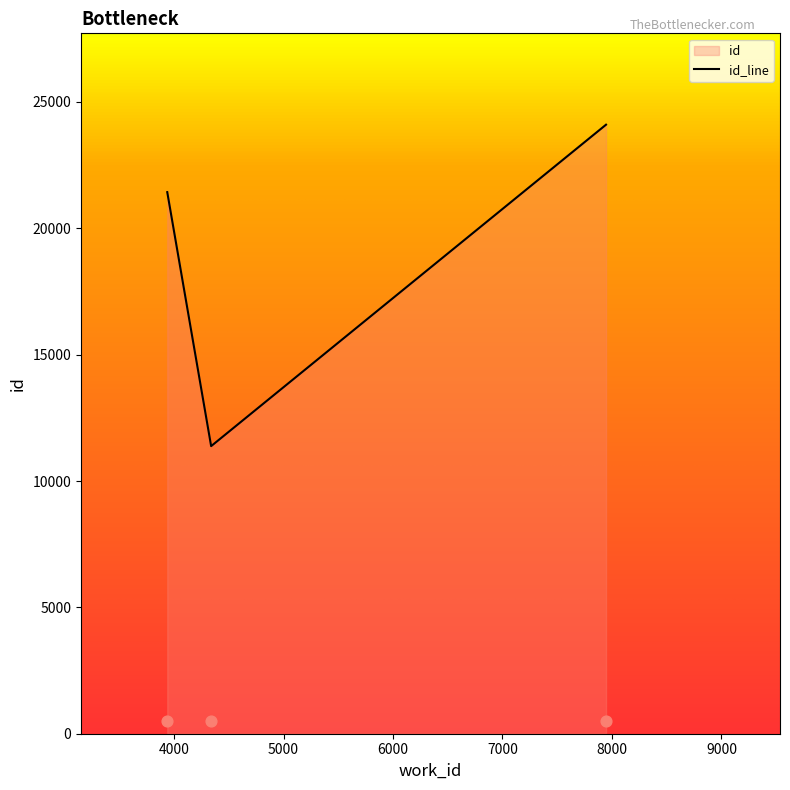

Between 3938 and 7946, which is larger?

7946